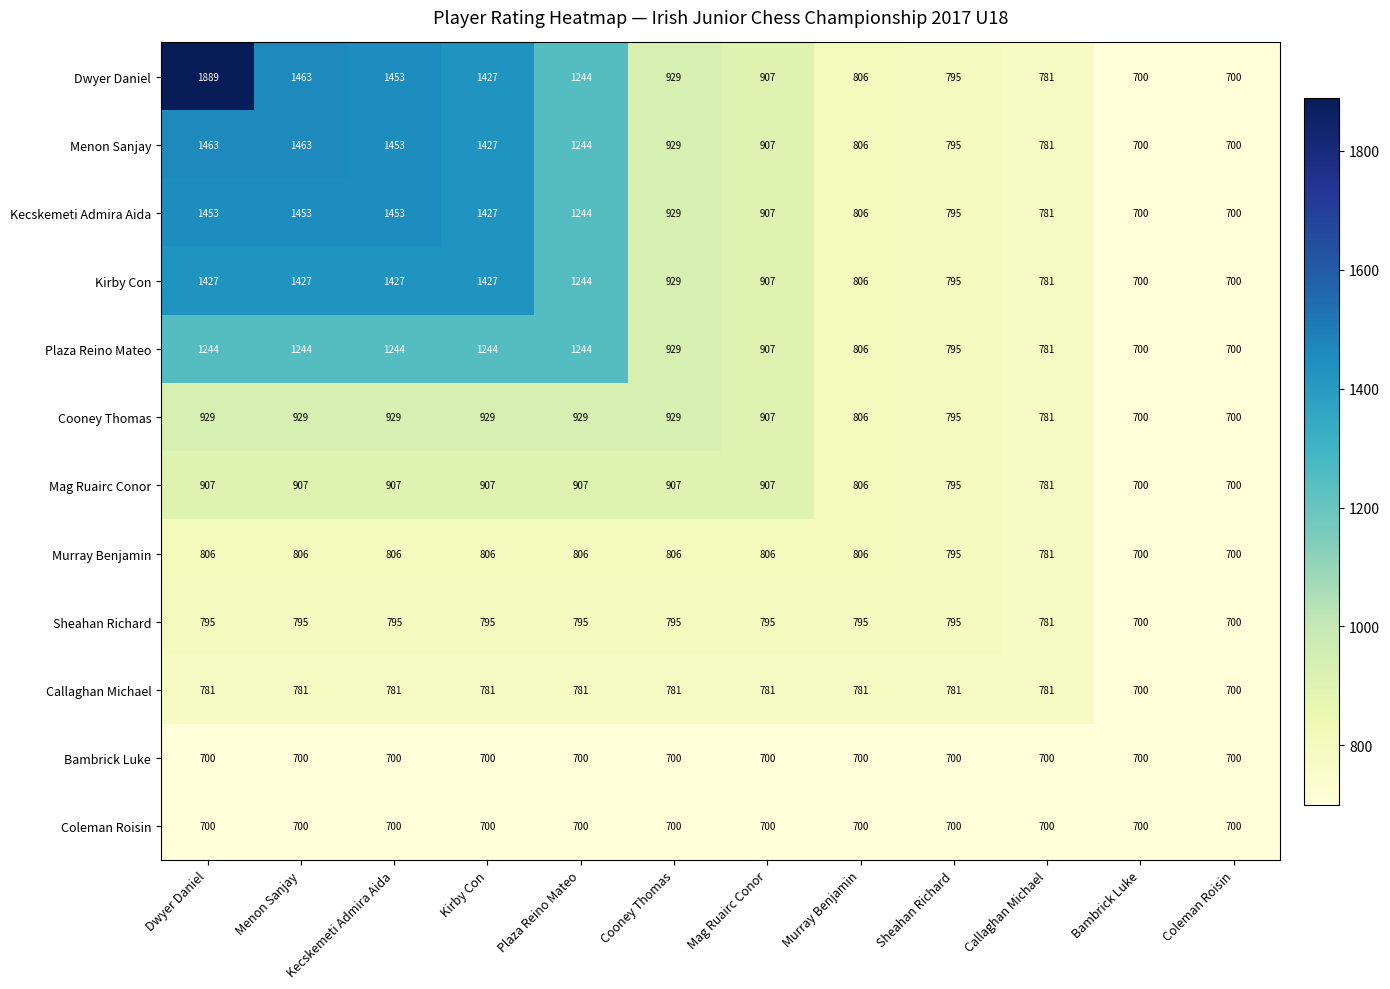

At which label is Sheahan Richard closest to 747?

Callaghan Michael